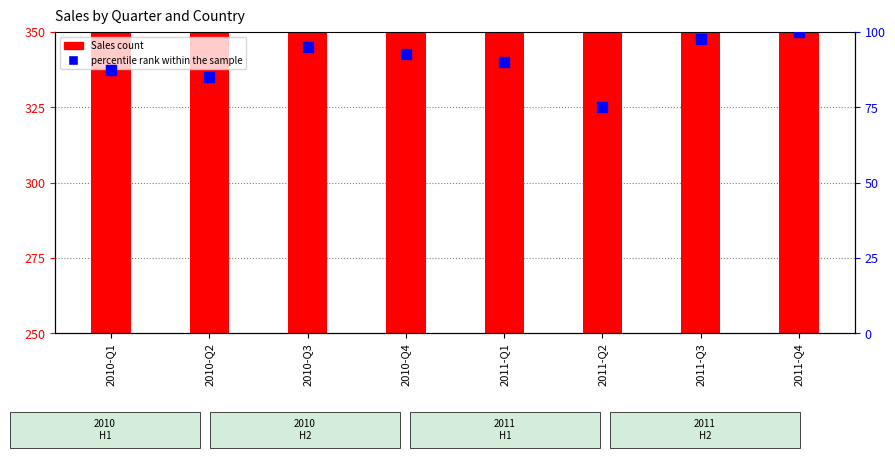

At how many categories does at least one series exceed 420?

8